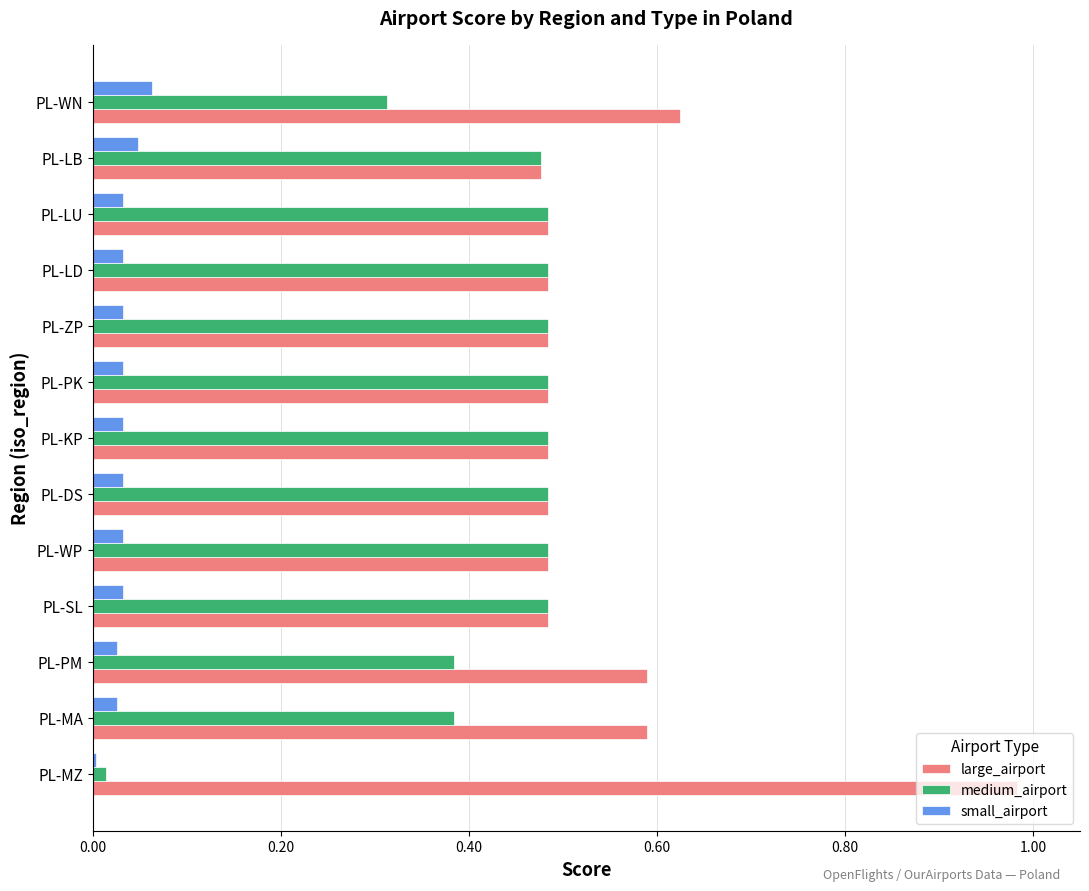

How many series are shown in this chart?

3